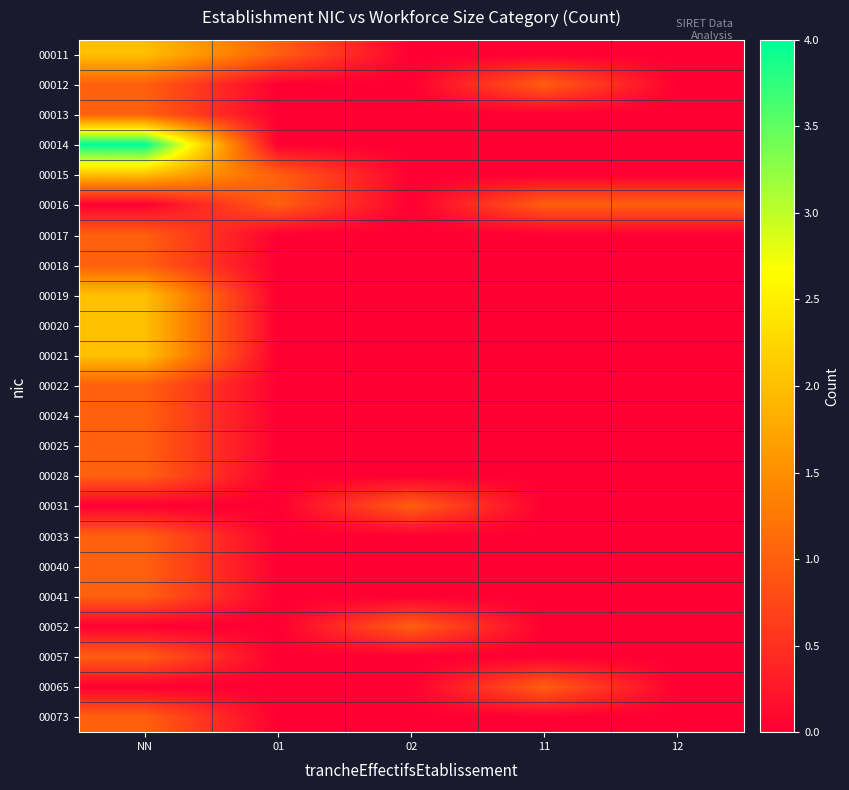

What is the maximum value shown in the chart?

4